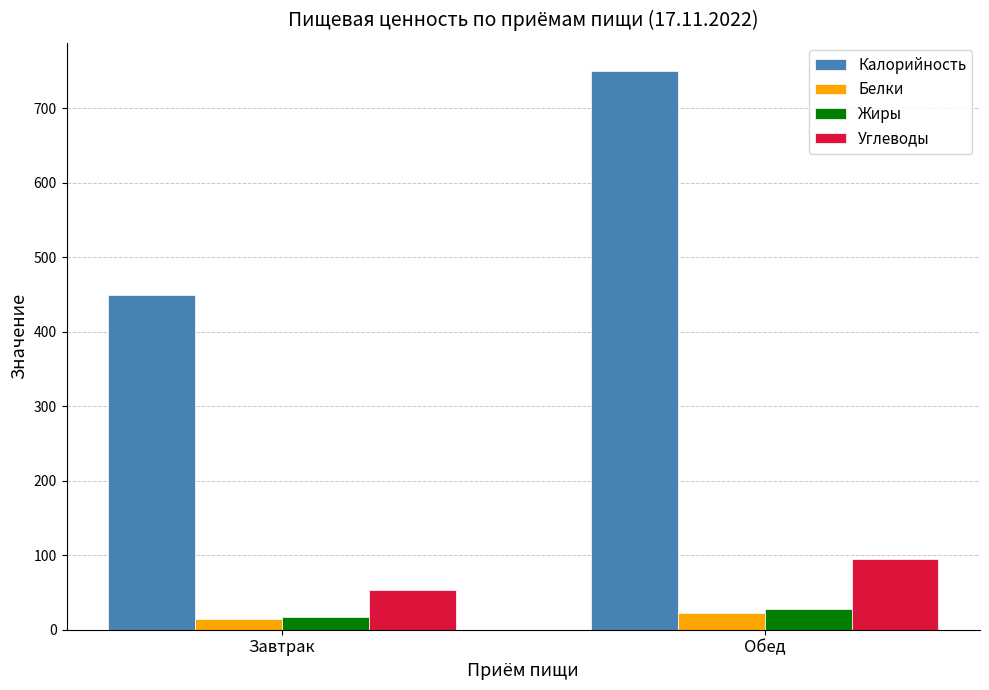

At which category is the sum across all series the highest?

Обед